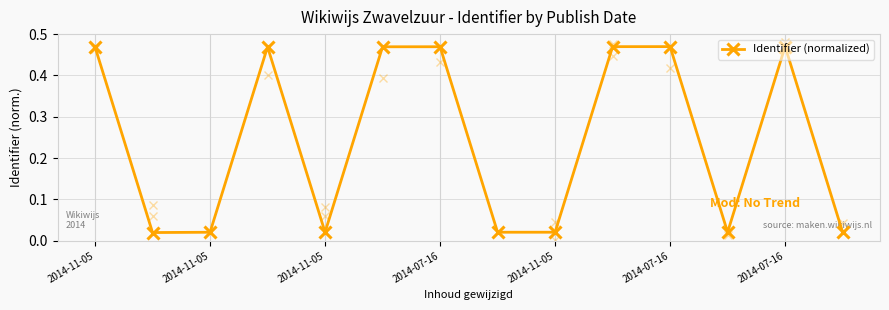

What is the sum of all values?

3.4